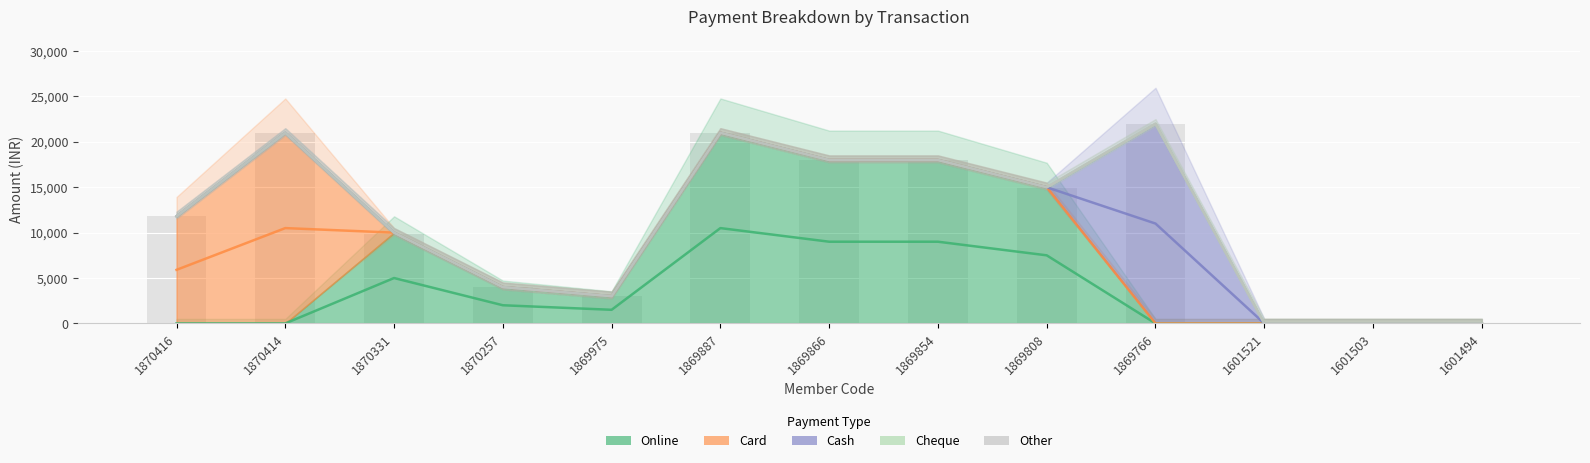

At how many categories does at least one series exceed 6704?

8